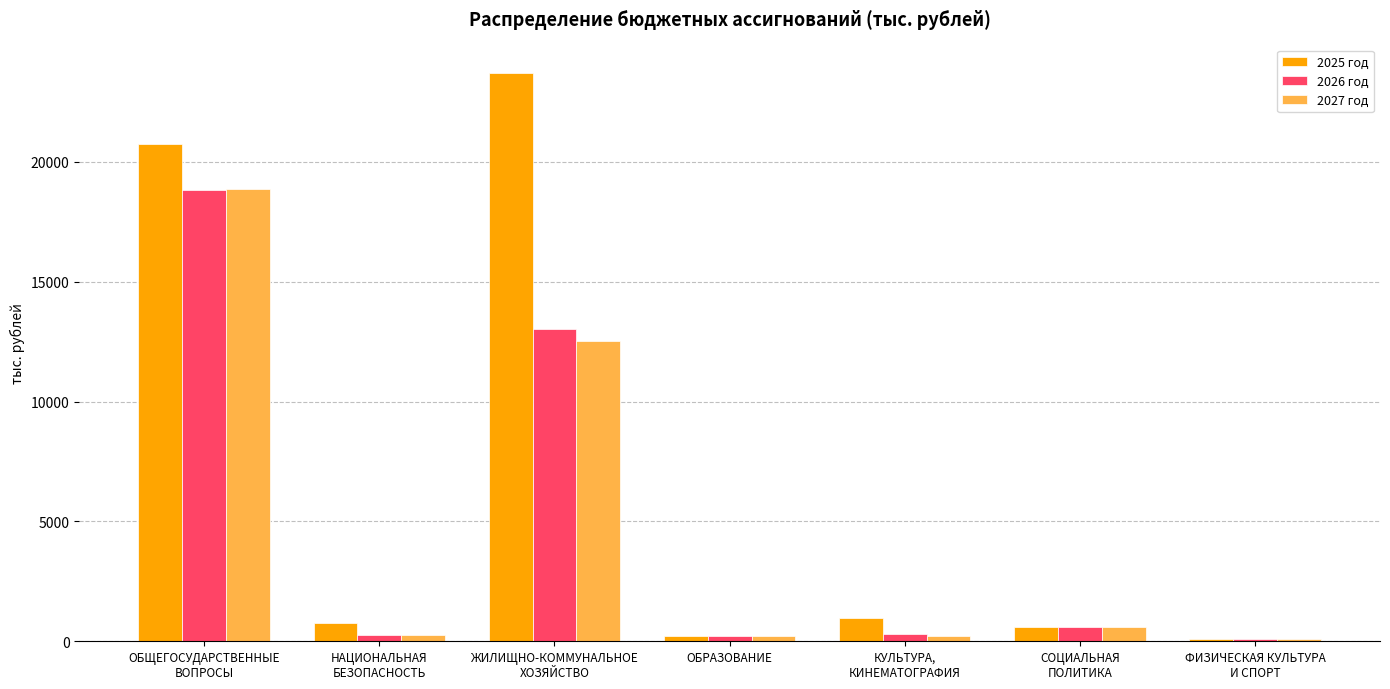

Is it true that 2027 год equals 18881.7 at ОБЩЕГОСУДАРСТВЕННЫЕ
ВОПРОСЫ?

True